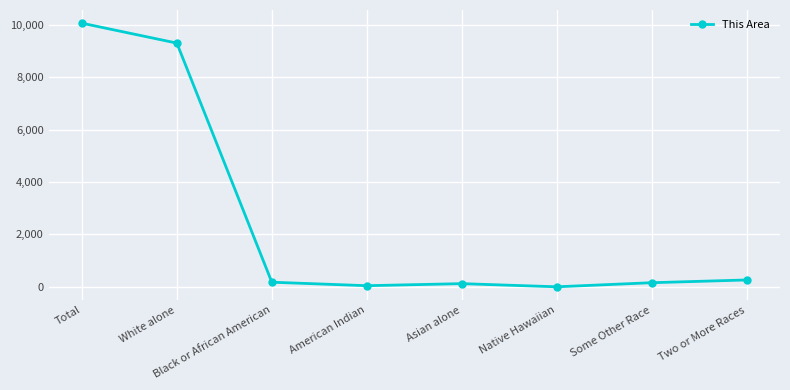

What is the greatest value displayed?

10060